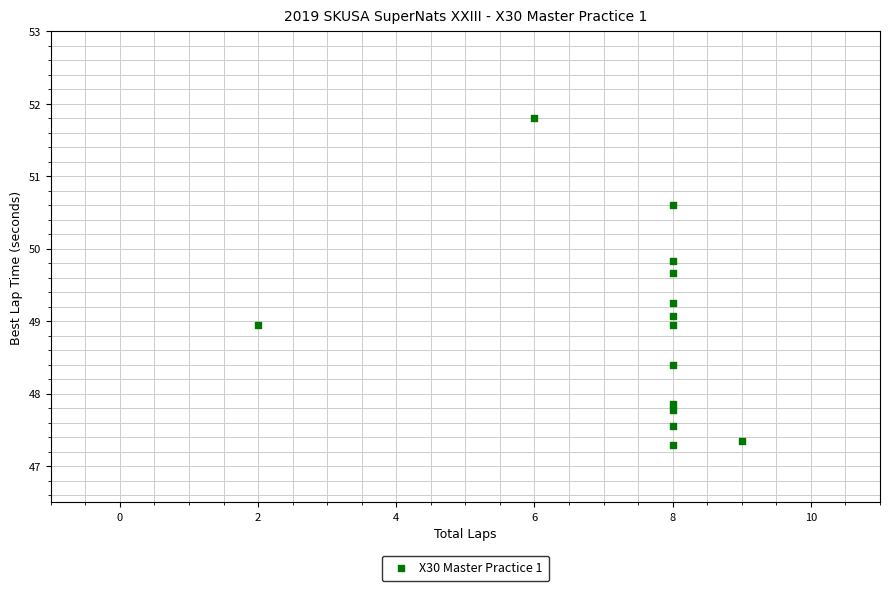

What is the range of Y values (max minus min)?

4.5